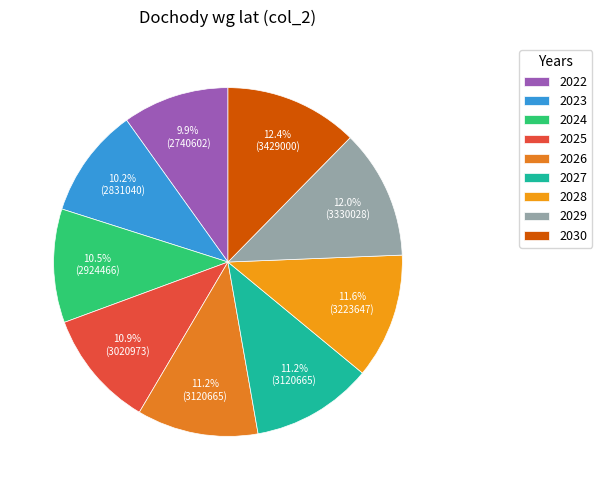

Rank the categories by value from highest to lowest.

2030, 2029, 2028, 2026, 2027, 2025, 2024, 2023, 2022